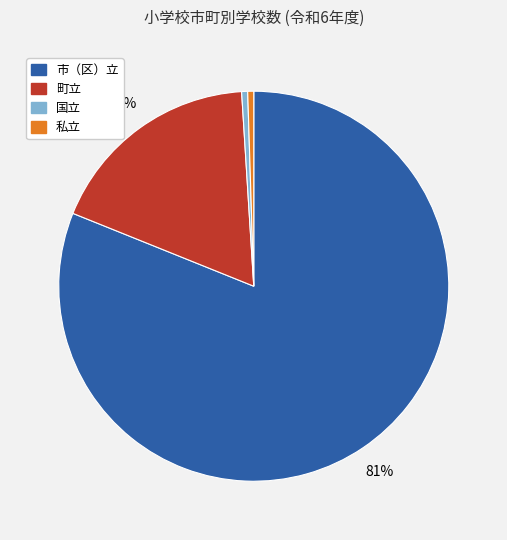

Does any single category account for the majority?

Yes